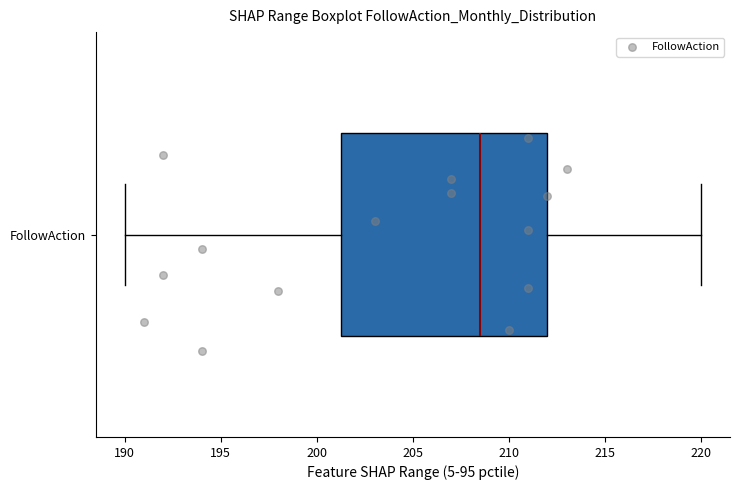

Read this box plot against the x-axis: the position of the median line, the range covered by the box, and the ends of both whiskers. The values are not printed on the chart, so give them approximately, as read against the axis.

median 208.5, box 201.5 to 212.0, whiskers 190.0 to 220.0